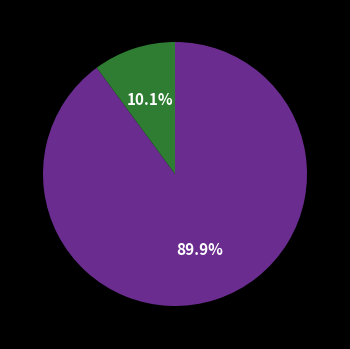

Is there any slice that represents more than half of the pie?

Yes